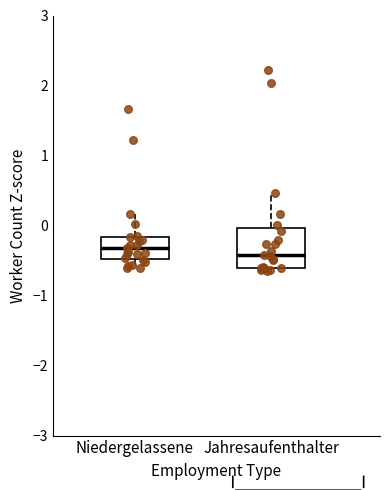

Reading left to right, transcribe this box plot: for each box, give where its median line is, the range the box spans, and where its two whiskers end, as read against the y-axis. The values are not printed on the chart, so give them approximately, as read against the axis.

Niedergelassene: median -0.3, box -0.5 to -0.2, whiskers -0.6 to 0.2
Jahresaufenthalter: median -0.4, box -0.6 to 0.0, whiskers -0.6 (just below the box's lower edge) to 0.5